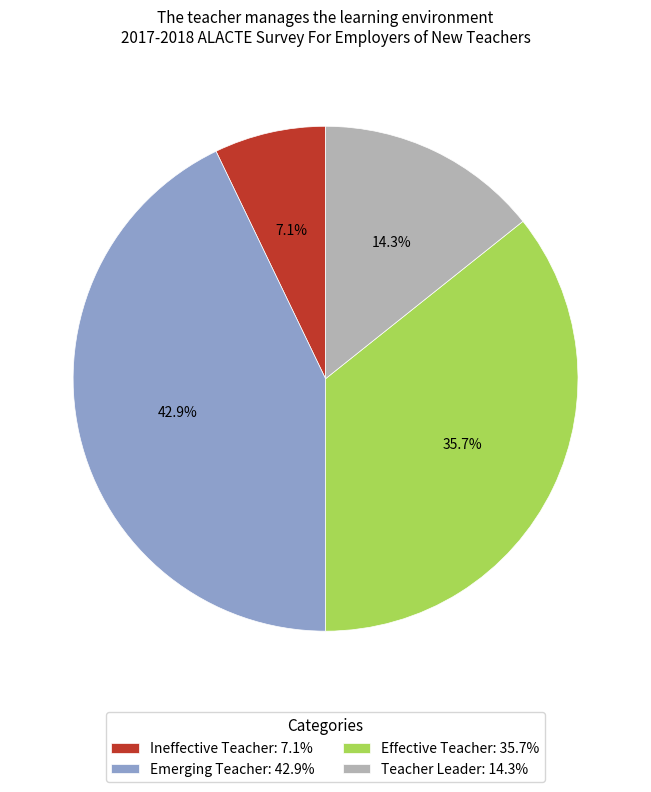

Does Emerging Teacher represent more than half of the total?

No